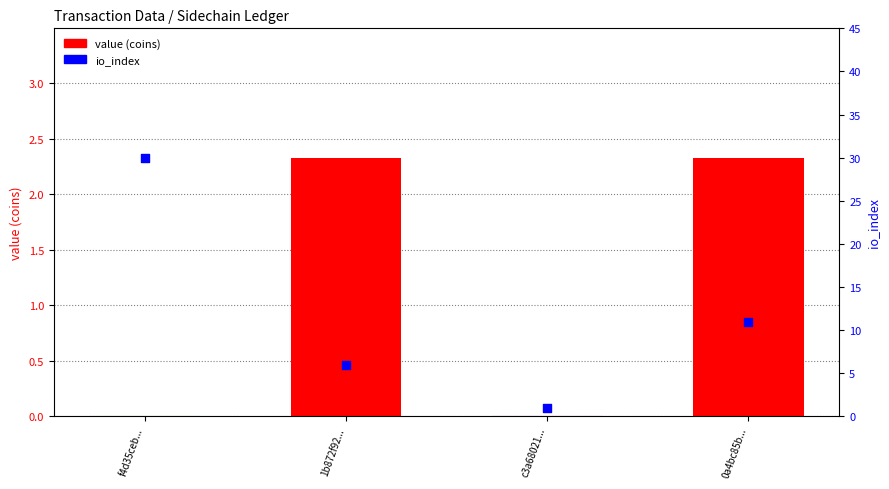

What are all the series names shown in the legend?

value (coins), io_index